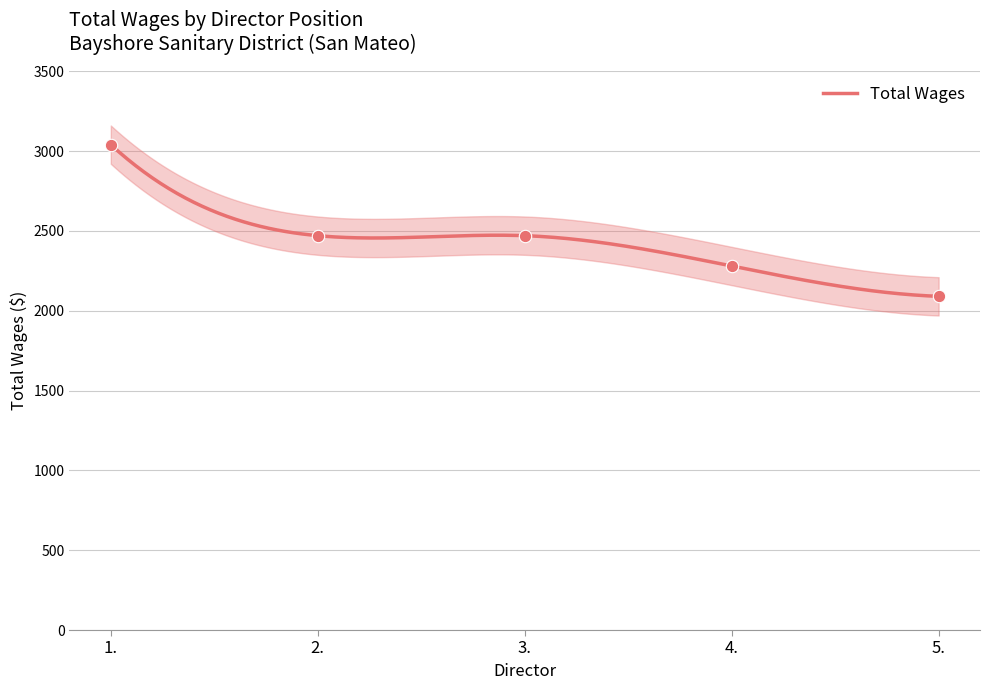

Which has a higher value, 1. or 4.?

1.